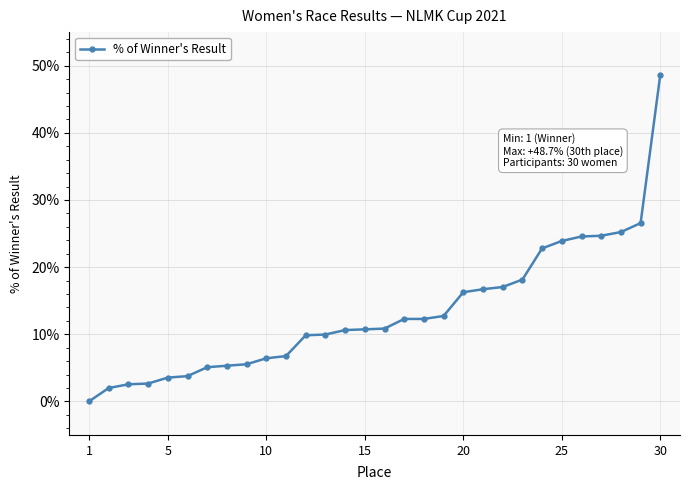

Is this an area chart (filled region under the line)?

No